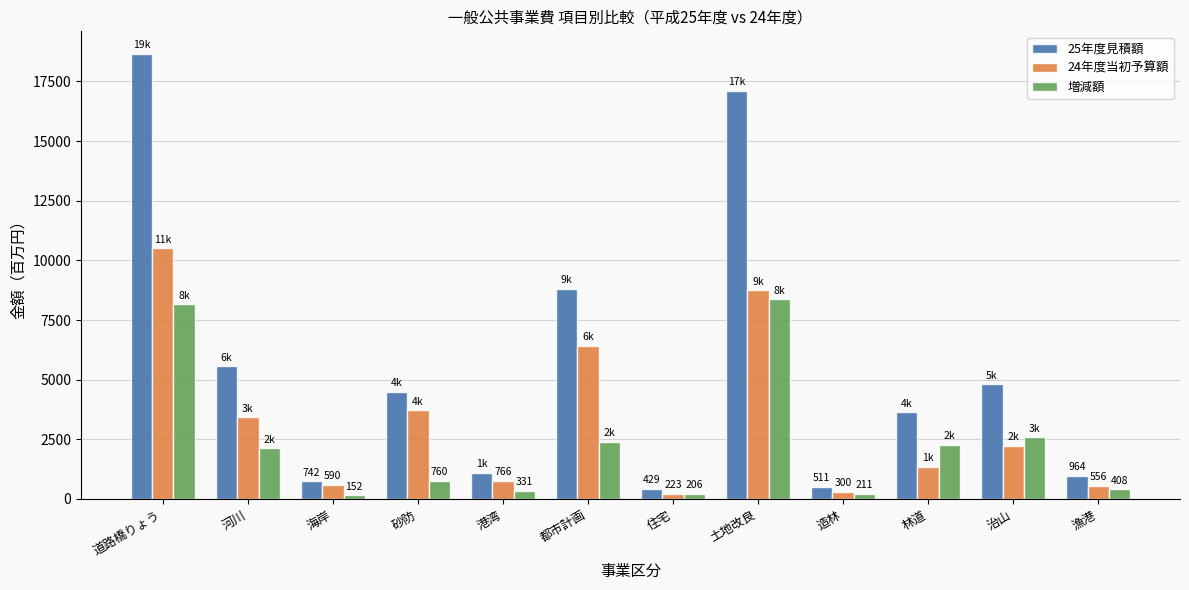

What is the lowest value of the 増減額 series?

152